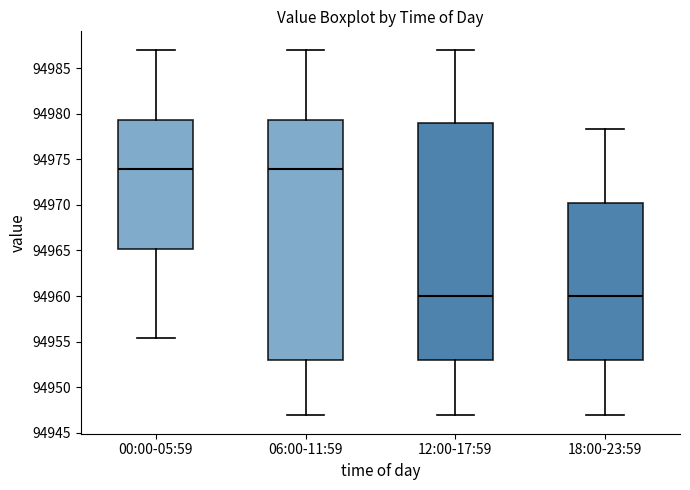

Reading left to right, read every box against the y-axis: the position of its median line, the range the box covers, and the ends of its whiskers. The values are not printed on the chart, so give them approximately, as read against the axis.

00:00-05:59: median 94974.0, box 94965.0 to 94979.5, whiskers 94955.5 to 94987.0
06:00-11:59: median 94974.0, box 94953.0 to 94979.5, whiskers 94947.0 to 94987.0
12:00-17:59: median 94960.0, box 94953.0 to 94979.0, whiskers 94947.0 to 94987.0
18:00-23:59: median 94960.0, box 94953.0 to 94970.0, whiskers 94947.0 to 94978.5